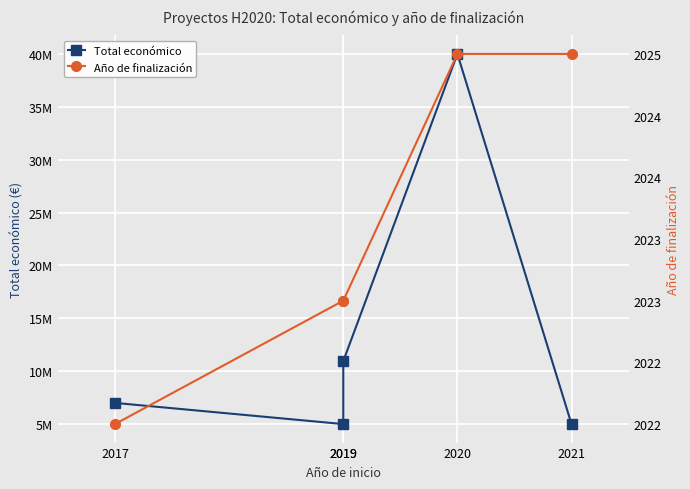

Reading left to right, transcribe all the data shown in this chart.

Total económico: 6999999	4999365	10950171	40000000	4999563
Año de finalización: 2022	2023	2023	2025	2025